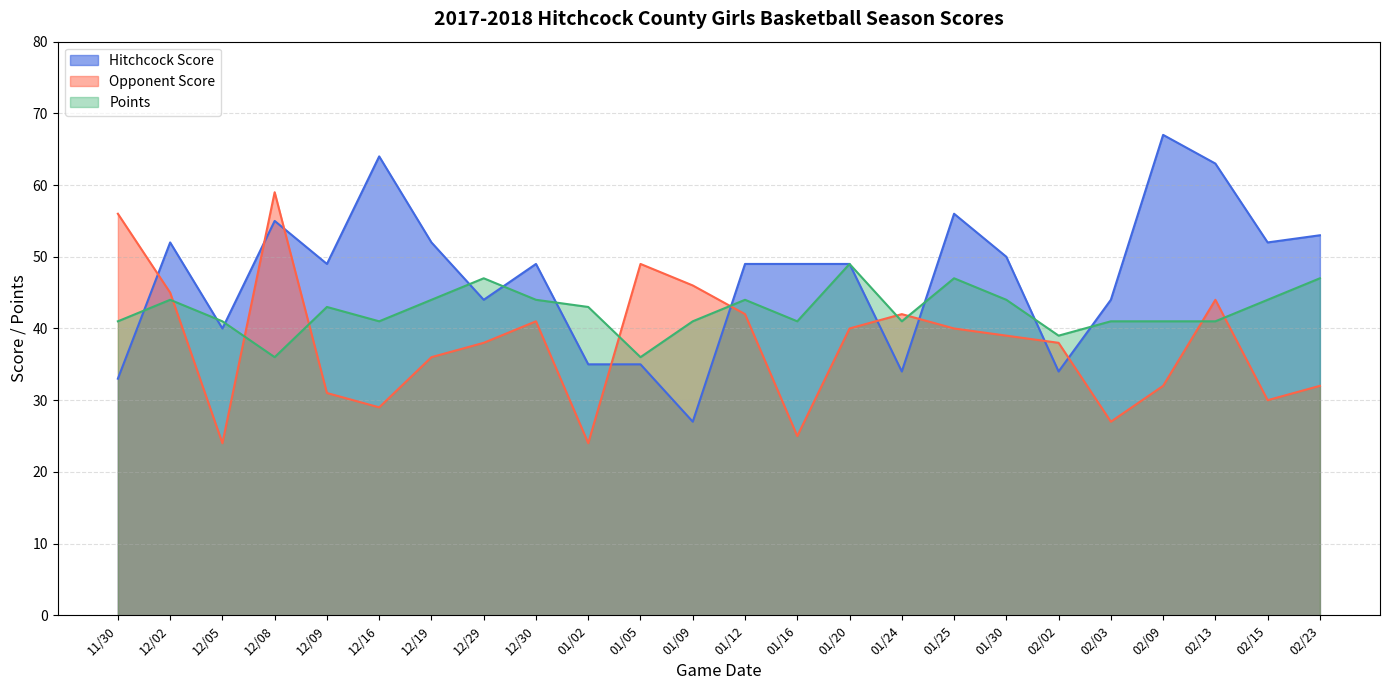

Reading left to right, extract all data points from this chart.

Hitchcock Score: 33	52	40	55	49	64	52	44	49	35	35	27	49	49	49	34	56	50	34	44	67	63	52	53
Opponent Score: 56	45	24	59	31	29	36	38	41	24	49	46	42	25	40	42	40	39	38	27	32	44	30	32
Points: 41	44	41	36	43	41	44	47	44	43	36	41	44	41	49	41	47	44	39	41	41	41	44	47